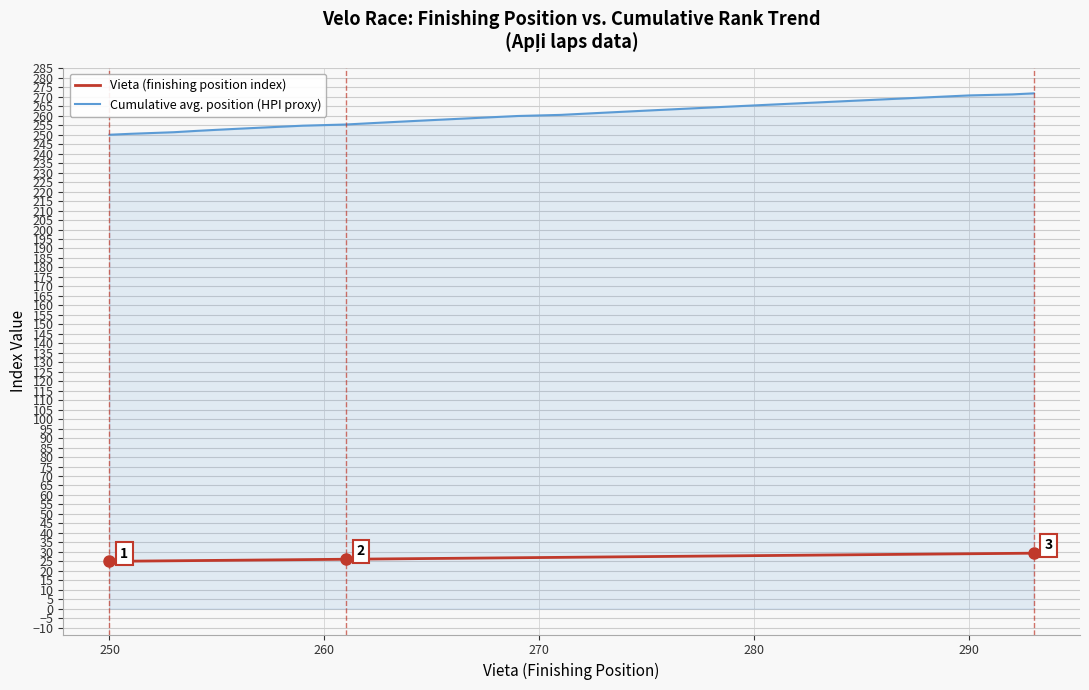

Which series has the largest total across all categories?

Cumulative avg. position (HPI proxy)